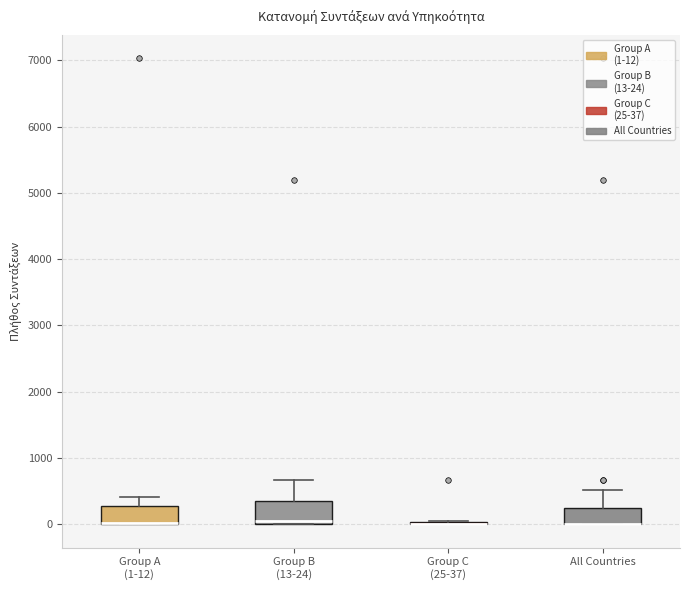

Reading left to right, read every box against the y-axis: the position of its median line, the range the box covers, and the ends of its whiskers. The values are not printed on the chart, so give them approximately, as read against the axis.

Group A (1-12): median 0 (drawn on the box's lower edge), box 0 to 300, whiskers 0 to 400
Group B (13-24): median 100, box 0 to 300, whiskers 0 to 700
Group C (25-37): box collapsed to a line at 0, whiskers 0 to 100
All Countries: median 0 (drawn on the box's lower edge), box 0 to 200, whiskers 0 to 500